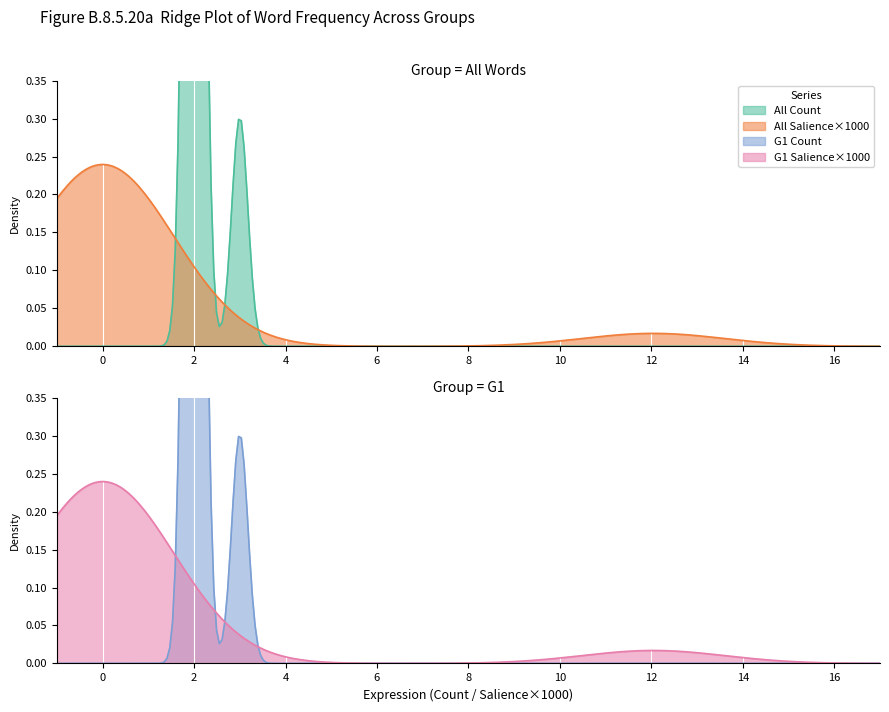

Which category has the lowest value across all series?

G1_Count